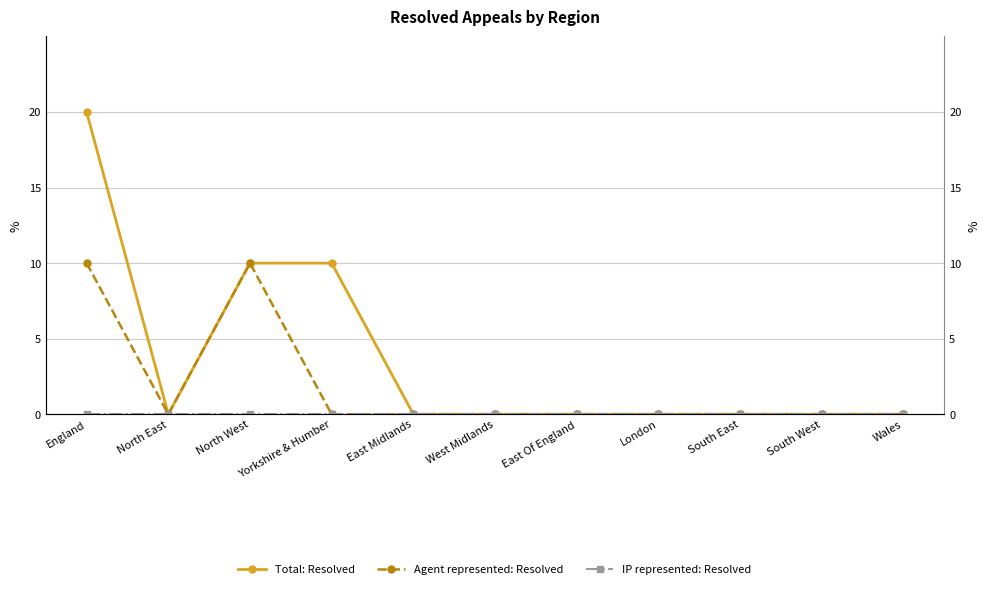

At which category does Agent represented: Resolved reach its first local valley?

North East